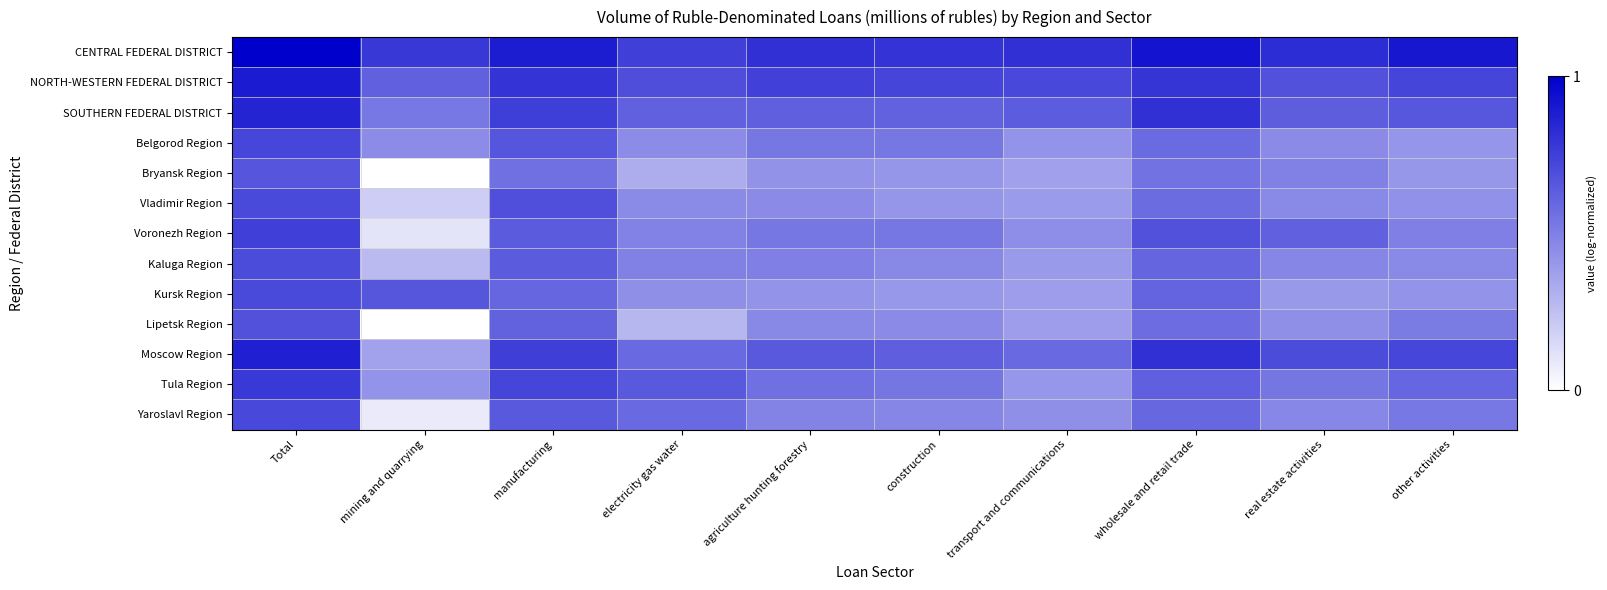

Reading left to right, extract all data points from this chart.

CENTRAL FEDERAL DISTRICT: Total=1.0	mining and quarrying=0.8	manufacturing=0.9	electricity gas water=0.7	agriculture hunting forestry=0.8	construction=0.8	transport and communications=0.8	wholesale and retail trade=0.9	real estate activities=0.8	other activities=0.9
NORTH-WESTERN FEDERAL DISTRICT: Total=0.9	mining and quarrying=0.6	manufacturing=0.8	electricity gas water=0.7	agriculture hunting forestry=0.7	construction=0.7	transport and communications=0.7	wholesale and retail trade=0.8	real estate activities=0.7	other activities=0.7
SOUTHERN FEDERAL DISTRICT: Total=0.9	mining and quarrying=0.5	manufacturing=0.8	electricity gas water=0.6	agriculture hunting forestry=0.6	construction=0.6	transport and communications=0.6	wholesale and retail trade=0.8	real estate activities=0.6	other activities=0.7
Belgorod Region: Total=0.7	mining and quarrying=0.5	manufacturing=0.7	electricity gas water=0.5	agriculture hunting forestry=0.5	construction=0.5	transport and communications=0.4	wholesale and retail trade=0.6	real estate activities=0.5	other activities=0.4
Bryansk Region: Total=0.7	mining and quarrying=0.0	manufacturing=0.6	electricity gas water=0.3	agriculture hunting forestry=0.4	construction=0.4	transport and communications=0.4	wholesale and retail trade=0.5	real estate activities=0.5	other activities=0.4
Vladimir Region: Total=0.7	mining and quarrying=0.2	manufacturing=0.7	electricity gas water=0.5	agriculture hunting forestry=0.5	construction=0.4	transport and communications=0.4	wholesale and retail trade=0.6	real estate activities=0.5	other activities=0.4
Voronezh Region: Total=0.7	mining and quarrying=0.1	manufacturing=0.6	electricity gas water=0.5	agriculture hunting forestry=0.5	construction=0.5	transport and communications=0.4	wholesale and retail trade=0.7	real estate activities=0.6	other activities=0.5
Kaluga Region: Total=0.7	mining and quarrying=0.3	manufacturing=0.6	electricity gas water=0.5	agriculture hunting forestry=0.5	construction=0.5	transport and communications=0.4	wholesale and retail trade=0.6	real estate activities=0.5	other activities=0.5
Kursk Region: Total=0.7	mining and quarrying=0.7	manufacturing=0.6	electricity gas water=0.4	agriculture hunting forestry=0.4	construction=0.4	transport and communications=0.4	wholesale and retail trade=0.6	real estate activities=0.4	other activities=0.4
Lipetsk Region: Total=0.7	mining and quarrying=0.0	manufacturing=0.6	electricity gas water=0.3	agriculture hunting forestry=0.5	construction=0.5	transport and communications=0.4	wholesale and retail trade=0.6	real estate activities=0.4	other activities=0.5
Moscow Region: Total=0.9	mining and quarrying=0.4	manufacturing=0.8	electricity gas water=0.6	agriculture hunting forestry=0.6	construction=0.6	transport and communications=0.6	wholesale and retail trade=0.8	real estate activities=0.7	other activities=0.7
Tula Region: Total=0.8	mining and quarrying=0.4	manufacturing=0.7	electricity gas water=0.6	agriculture hunting forestry=0.6	construction=0.5	transport and communications=0.4	wholesale and retail trade=0.6	real estate activities=0.5	other activities=0.6
Yaroslavl Region: Total=0.7	mining and quarrying=0.1	manufacturing=0.6	electricity gas water=0.6	agriculture hunting forestry=0.5	construction=0.5	transport and communications=0.4	wholesale and retail trade=0.6	real estate activities=0.5	other activities=0.5